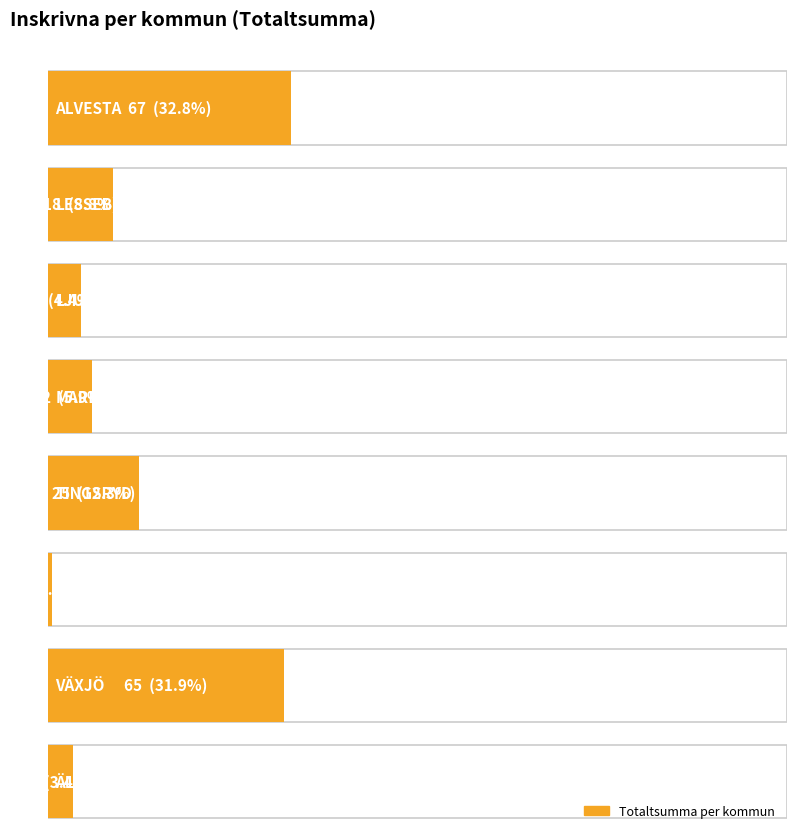

What is the label of the 7th bar from the right?

LESSEBO